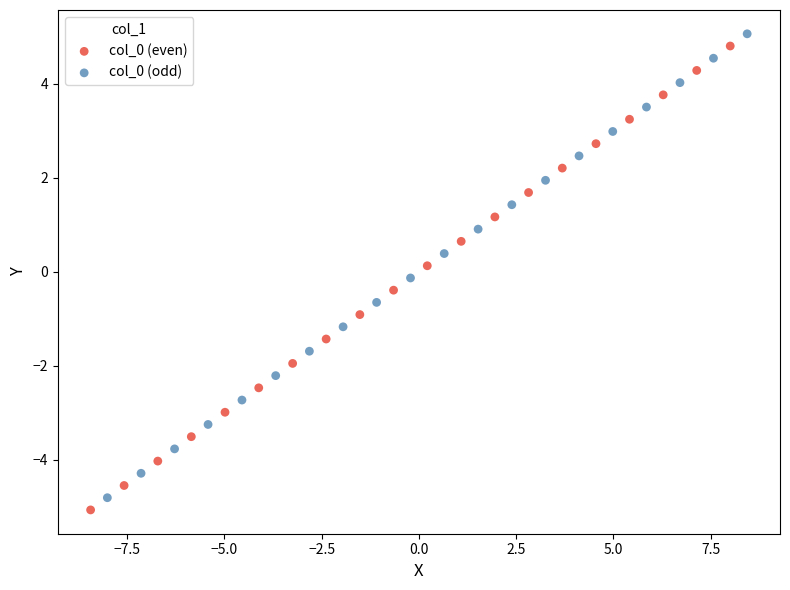

What are all the series names shown in the legend?

col_0 (even), col_0 (odd)